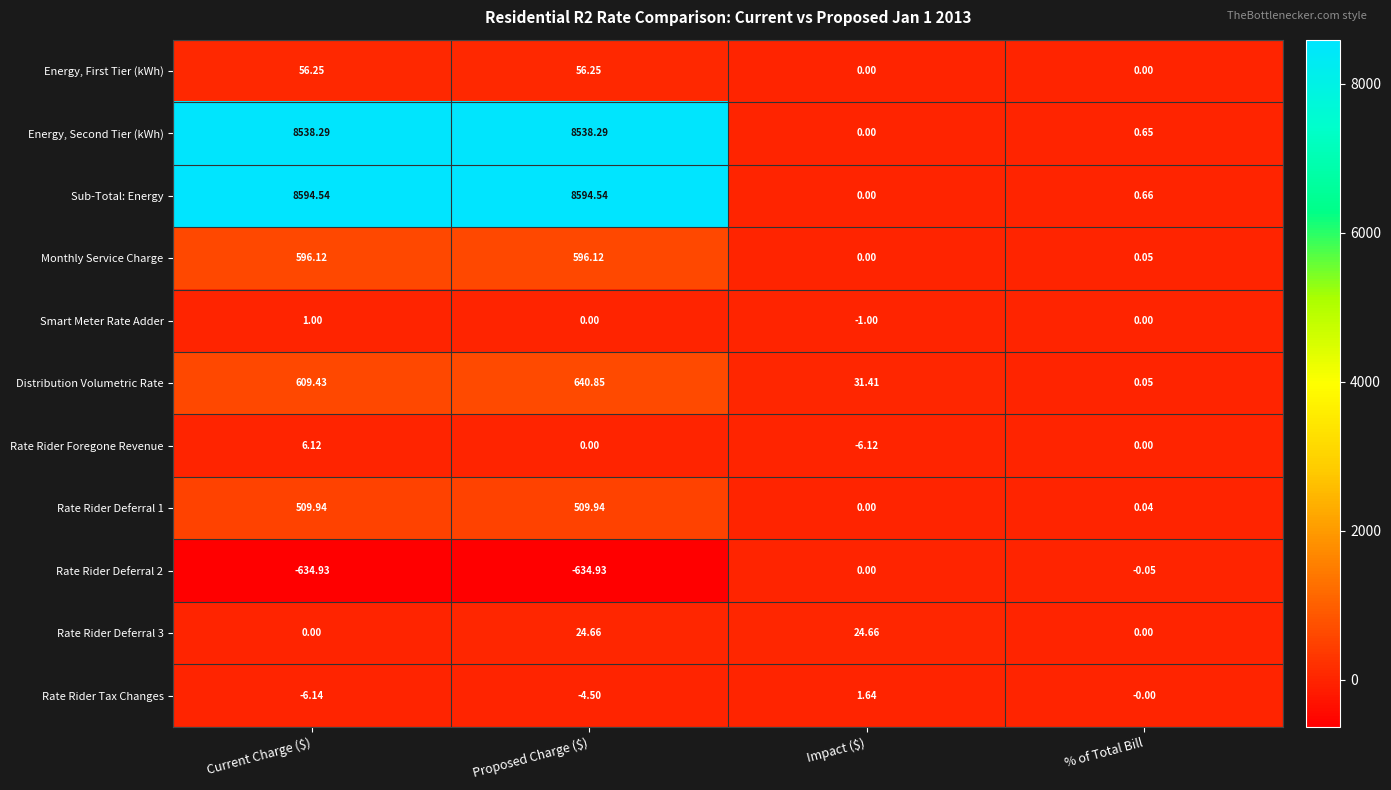

Which series has the largest range (max minus min)?

Sub-Total: Energy